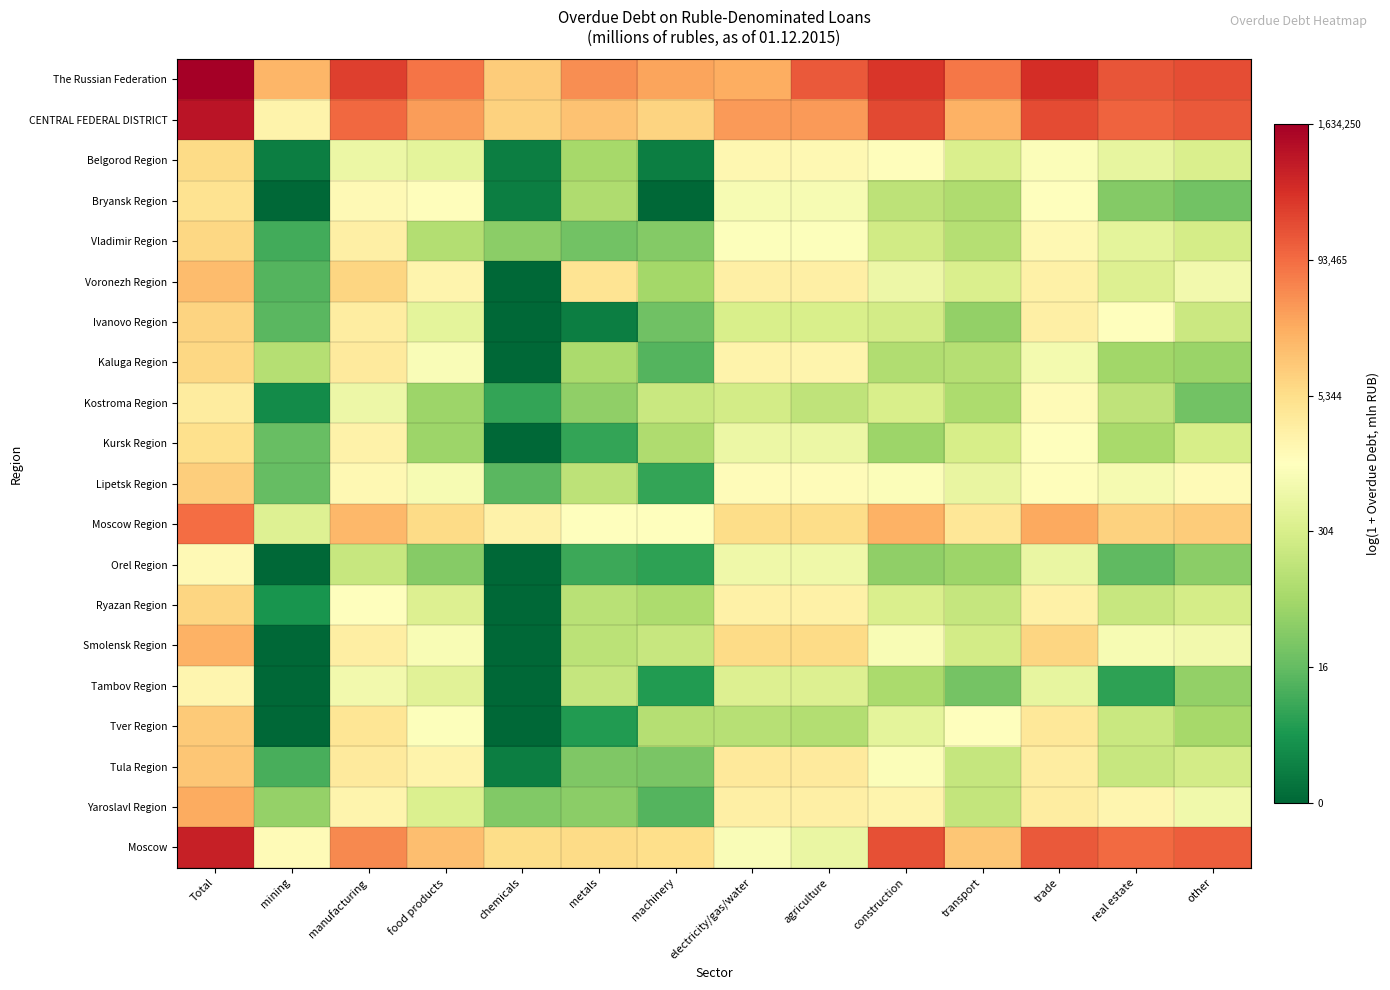

How many data points does each series have?

14